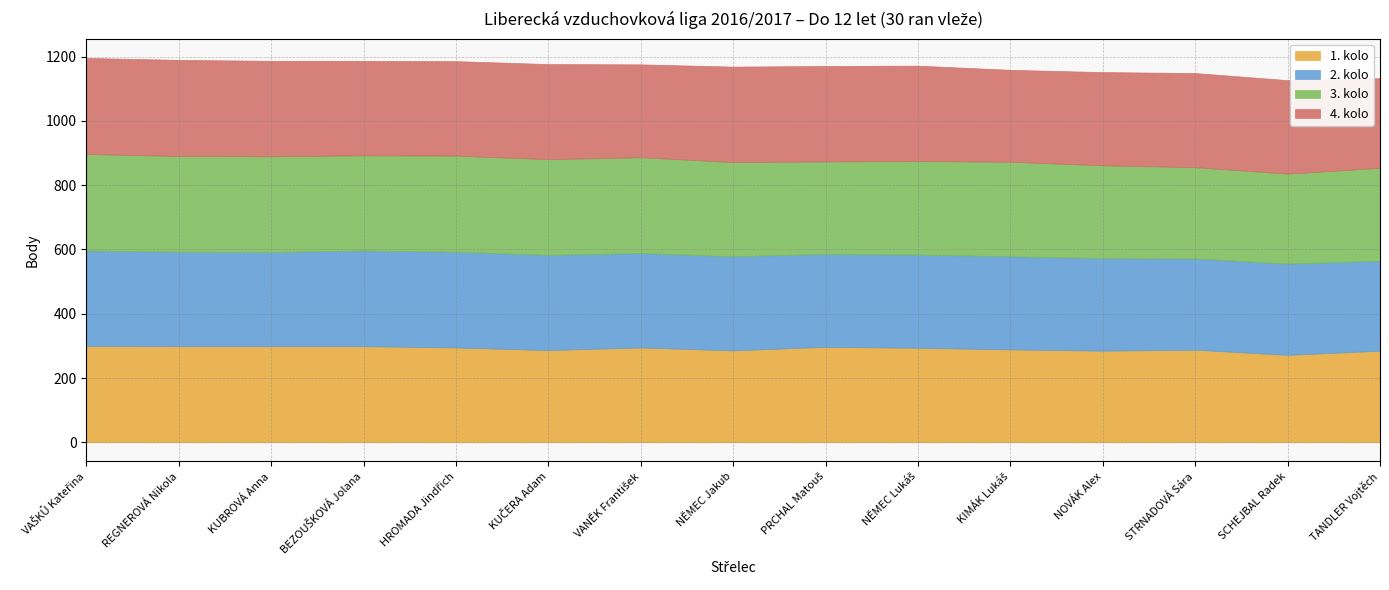

Which label corresponds to the largest value in the chart?

VAŠKŮ Kateřina